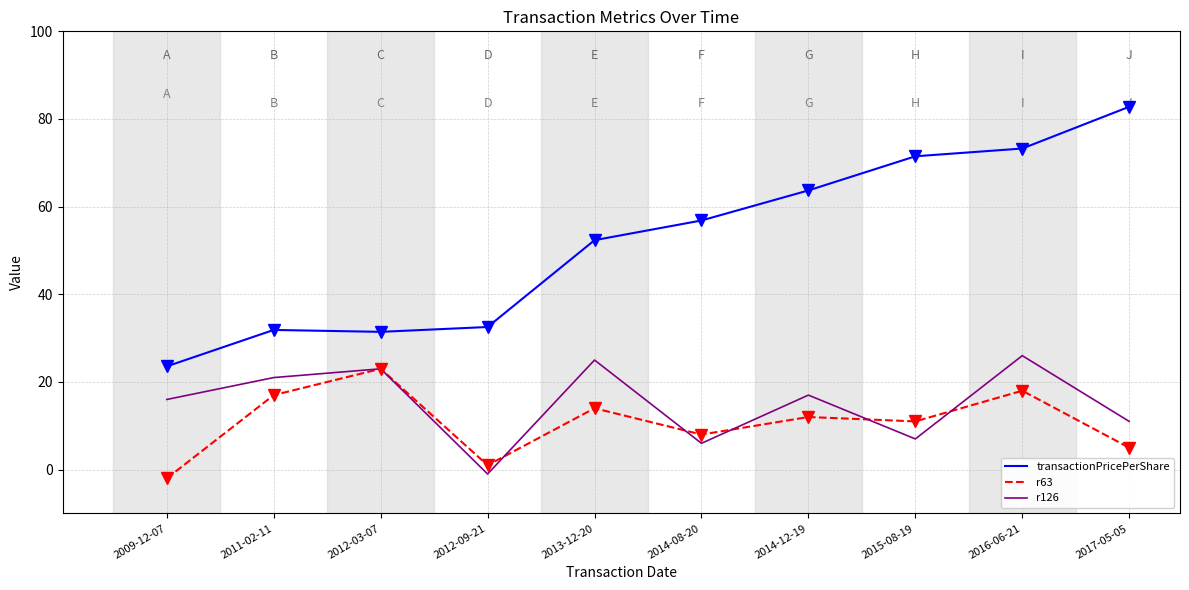

Which label corresponds to the smallest value in the chart?

2009-12-07